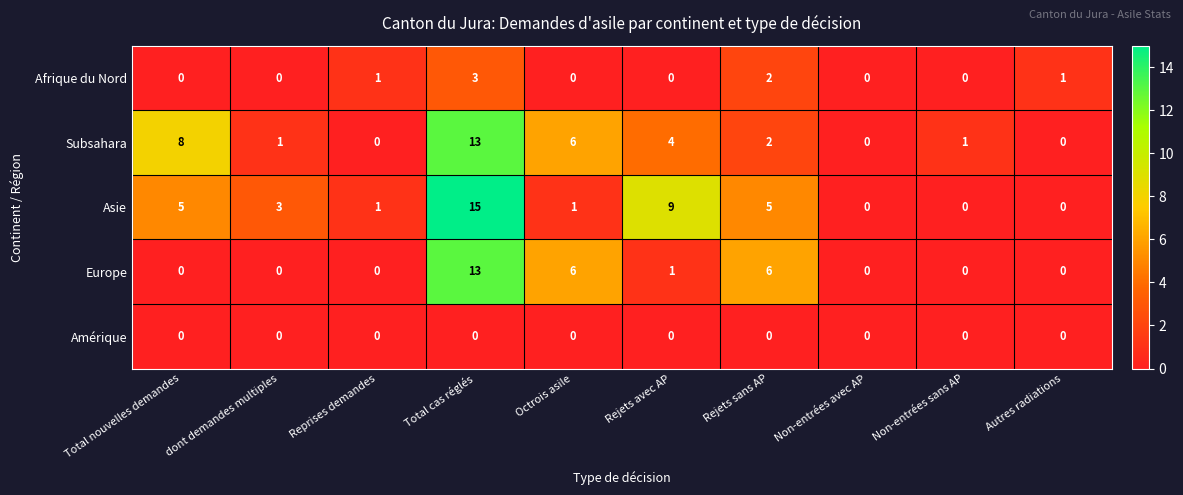

At which category is the sum across all series the highest?

Total cas réglés